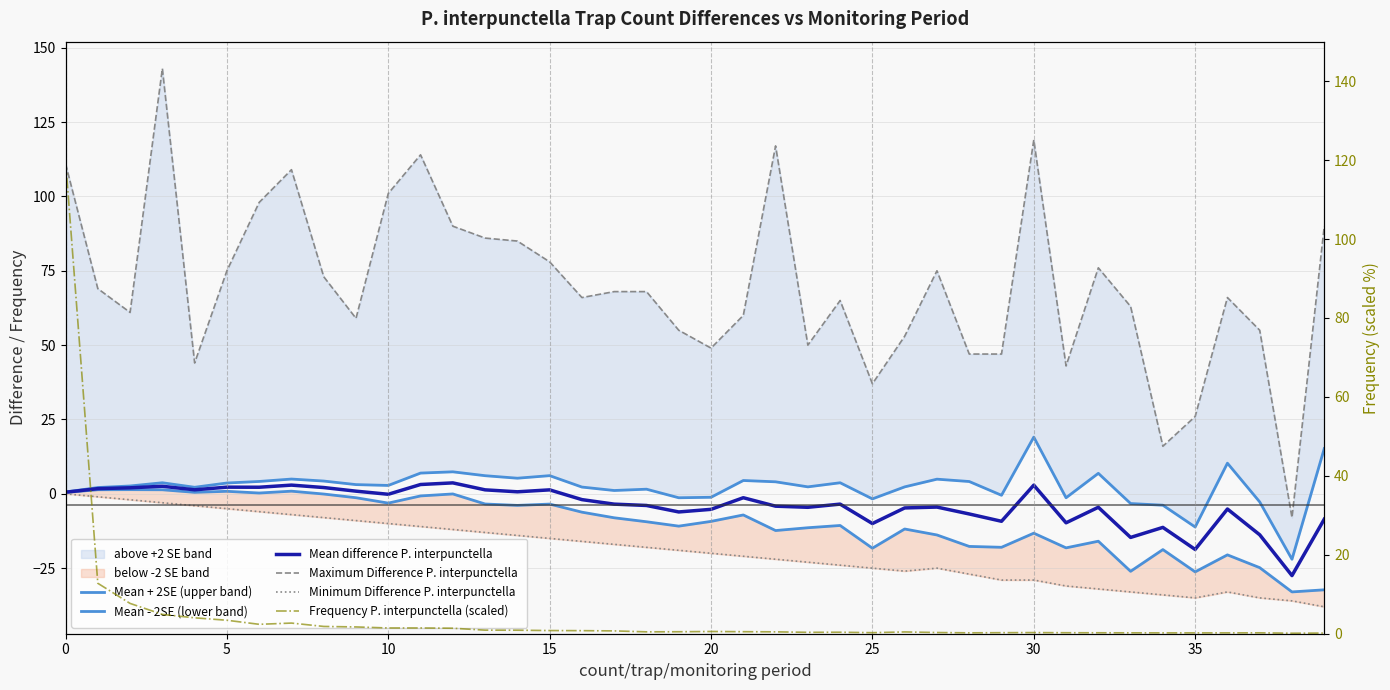

What is the value of the Maximum Difference P. interpunctella point at the 1st from the left?

111.0